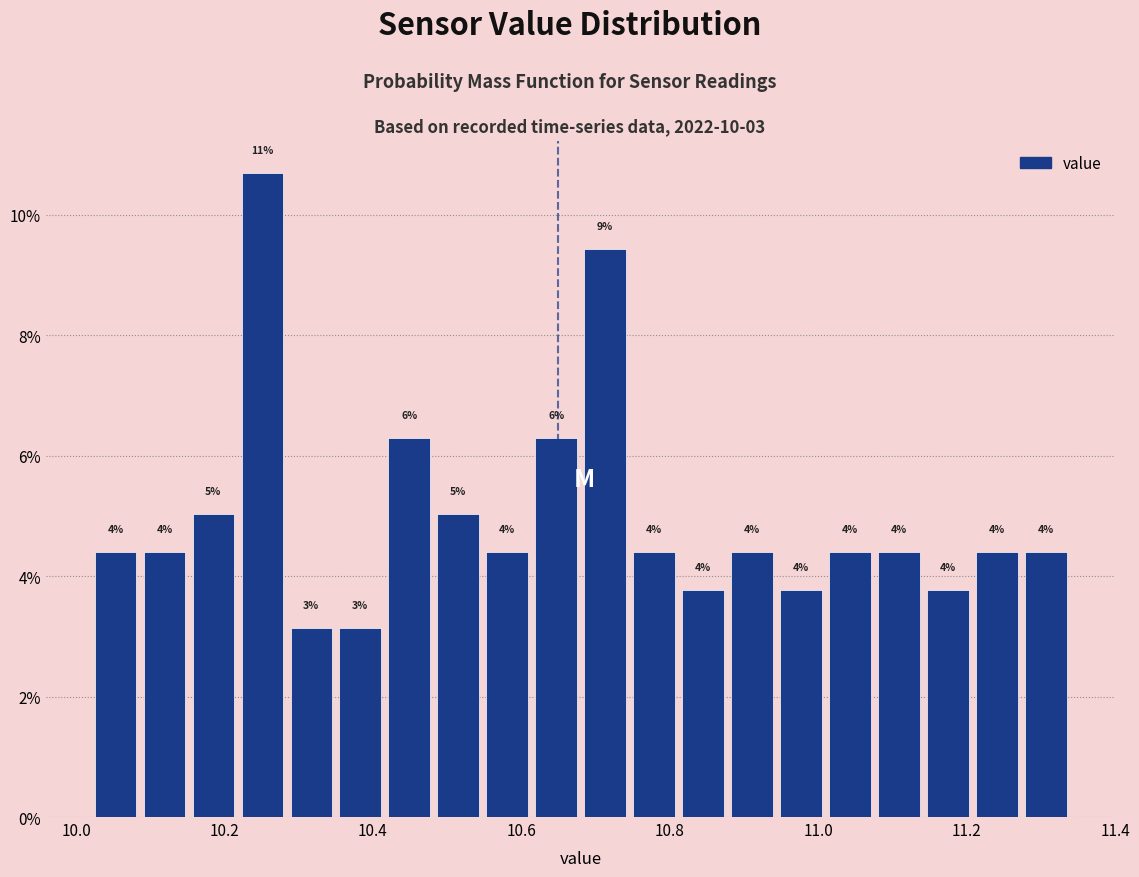

Around what value on the x-axis is the tallest bar? Give the approximate position of its centre, as read against the axis.

10.26